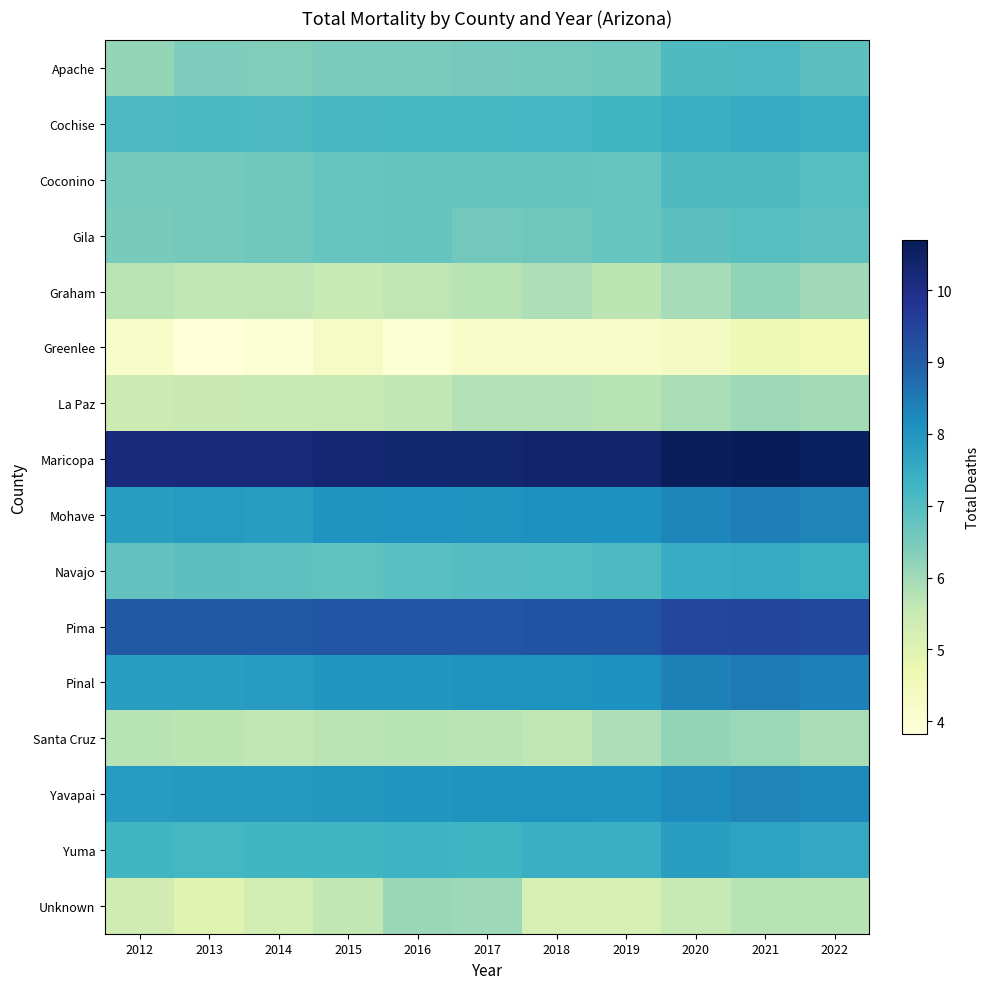

Reading right to left, transcribe all the data shown in this chart.

Apache: 2022=6.9	2021=7.1	2020=7.1	2019=6.6	2018=6.5	2017=6.5	2016=6.5	2015=6.5	2014=6.4	2013=6.4	2012=6.2
Cochise: 2022=7.4	2021=7.5	2020=7.4	2019=7.2	2018=7.2	2017=7.2	2016=7.2	2015=7.2	2014=7.1	2013=7.1	2012=7.1
Coconino: 2022=7.0	2021=7.1	2020=7.0	2019=6.7	2018=6.8	2017=6.8	2016=6.8	2015=6.7	2014=6.6	2013=6.6	2012=6.6
Gila: 2022=6.8	2021=7.0	2020=6.9	2019=6.7	2018=6.6	2017=6.6	2016=6.7	2015=6.7	2014=6.6	2013=6.5	2012=6.5
Graham: 2022=6.0	2021=6.2	2020=5.9	2019=5.7	2018=5.8	2017=5.7	2016=5.6	2015=5.5	2014=5.6	2013=5.6	2012=5.7
Greenlee: 2022=4.5	2021=4.6	2020=4.3	2019=4.2	2018=4.2	2017=4.2	2016=4.0	2015=4.2	2014=4.0	2013=3.8	2012=4.2
La Paz: 2022=6.0	2021=6.0	2020=5.9	2019=5.7	2018=5.8	2017=5.8	2016=5.6	2015=5.5	2014=5.5	2013=5.5	2012=5.4
Maricopa: 2022=10.6	2021=10.7	2020=10.6	2019=10.4	2018=10.4	2017=10.3	2016=10.3	2015=10.3	2014=10.2	2013=10.2	2012=10.2
Mohave: 2022=8.3	2021=8.4	2020=8.3	2019=8.1	2018=8.1	2017=8.1	2016=8.1	2015=8.0	2014=7.8	2013=7.9	2012=7.8
Navajo: 2022=7.4	2021=7.5	2020=7.5	2019=7.1	2018=7.0	2017=7.0	2016=6.9	2015=6.8	2014=6.8	2013=6.9	2012=6.8
Pima: 2022=9.4	2021=9.5	2020=9.4	2019=9.2	2018=9.2	2017=9.2	2016=9.2	2015=9.1	2014=9.1	2013=9.1	2012=9.1
Pinal: 2022=8.4	2021=8.5	2020=8.4	2019=8.1	2018=8.1	2017=8.0	2016=8.0	2015=8.0	2014=7.9	2013=7.8	2012=7.8
Santa Cruz: 2022=5.9	2021=6.1	2020=6.1	2019=5.8	2018=5.6	2017=5.7	2016=5.7	2015=5.7	2014=5.6	2013=5.7	2012=5.7
Yavapai: 2022=8.2	2021=8.3	2020=8.2	2019=8.0	2018=8.0	2017=8.0	2016=8.0	2015=8.0	2014=7.9	2013=7.9	2012=7.9
Yuma: 2022=7.6	2021=7.7	2020=7.8	2019=7.4	2018=7.4	2017=7.3	2016=7.3	2015=7.3	2014=7.3	2013=7.2	2012=7.2
Unknown: 2022=5.7	2021=5.7	2020=5.5	2019=5.2	2018=5.2	2017=6.0	2016=6.1	2015=5.6	2014=5.3	2013=5.0	2012=5.4